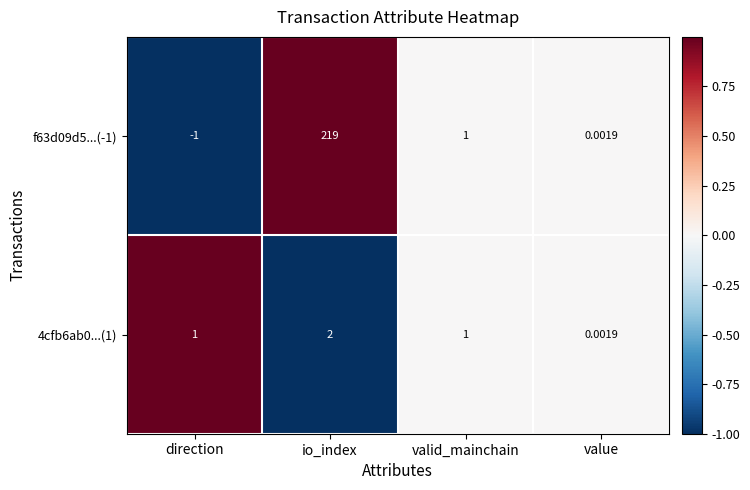

At which category is the sum across all series the highest?

io_index